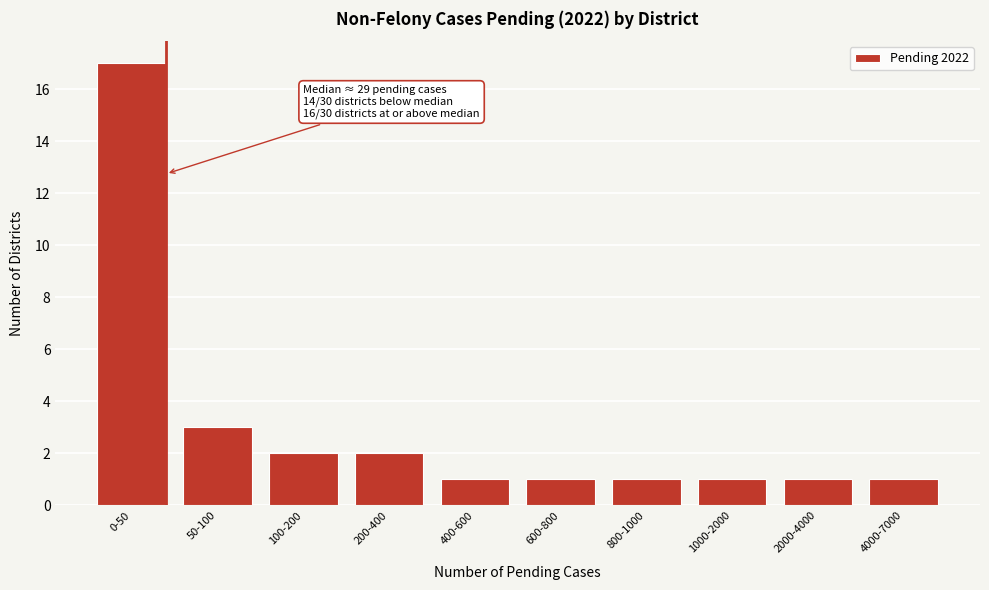

Reading left to right, extract all data points from this chart.

0-50=17	50-100=3	100-200=2	200-400=2	400-600=1	600-800=1	800-1000=1	1000-2000=1	2000-4000=1	4000-7000=1